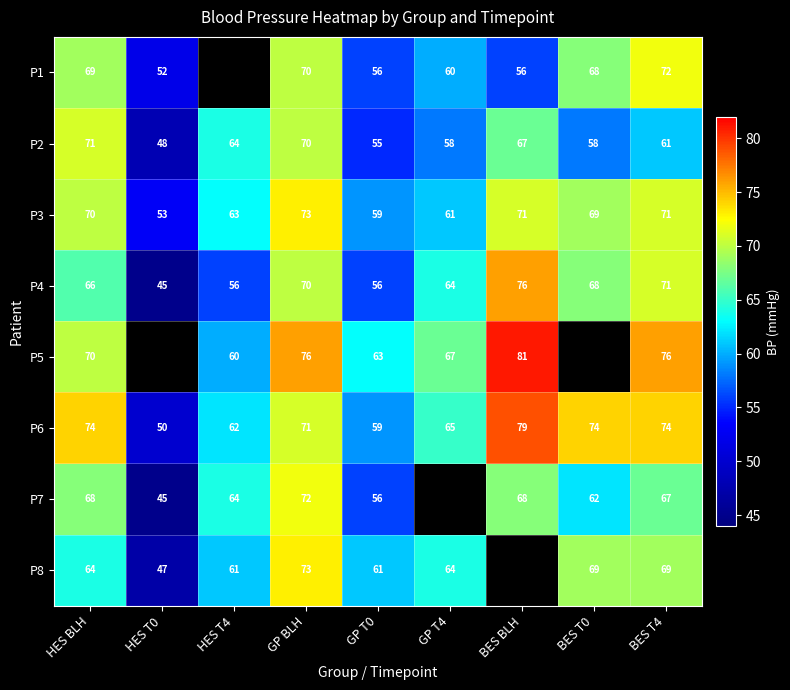

What is the total value across all series at GP T0?

465